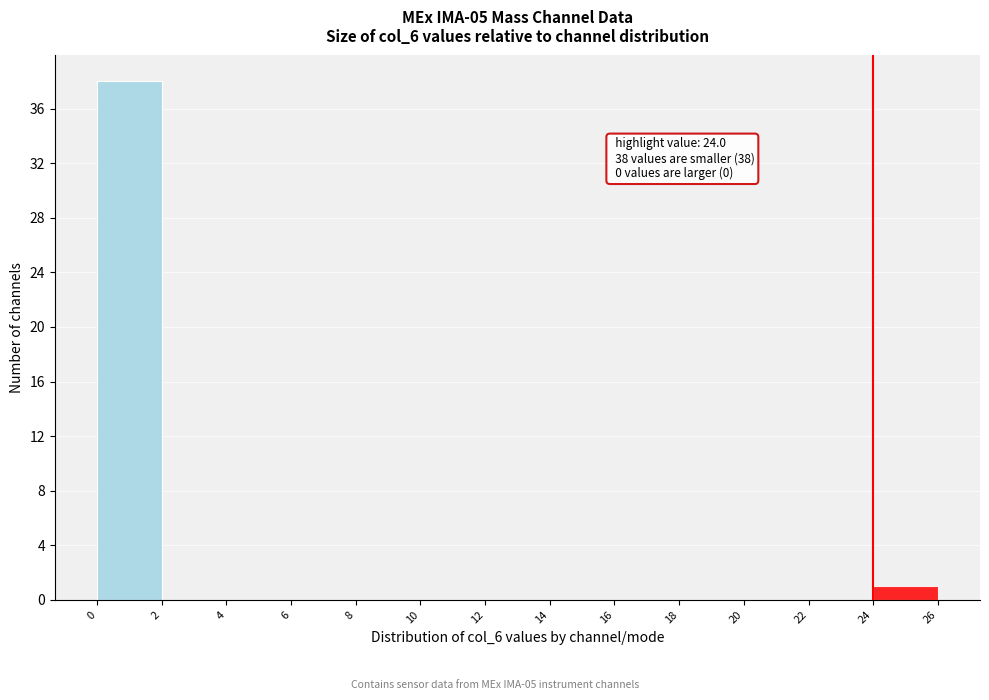

Which range on the x-axis has the tallest bar?

0 to 2